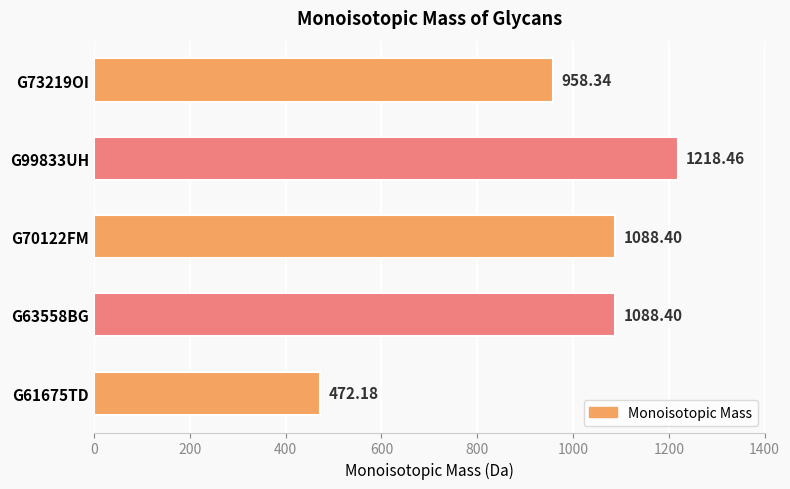

How many data points does each series have?

5